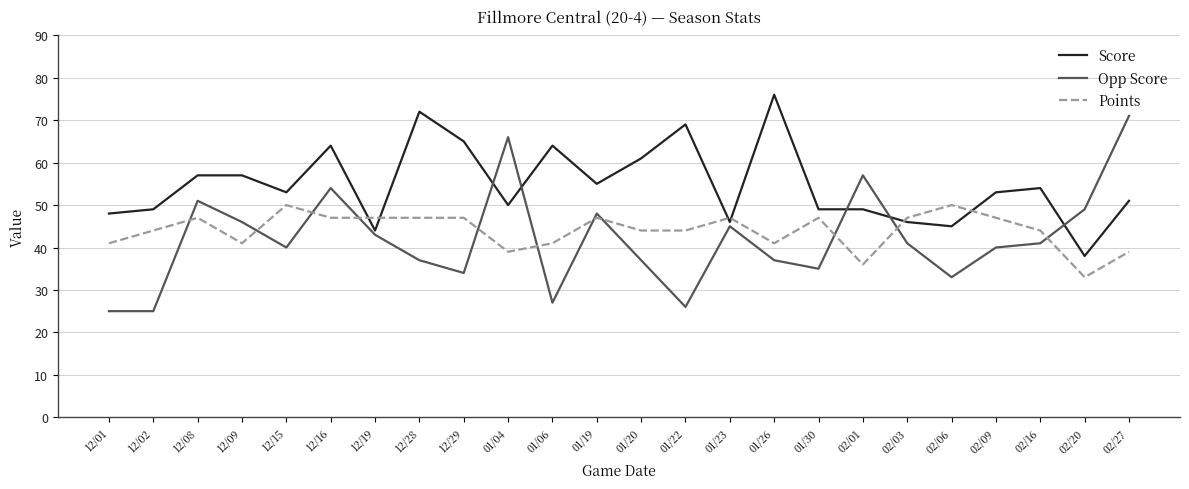

What is the spread (max minus min) of values at 01/04?

27